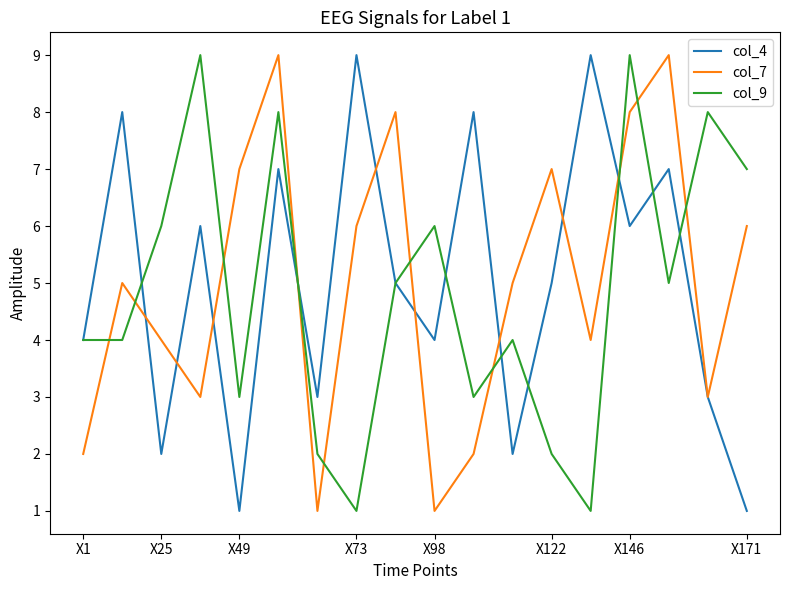

Does the chart display data point markers on the line(s)?

No